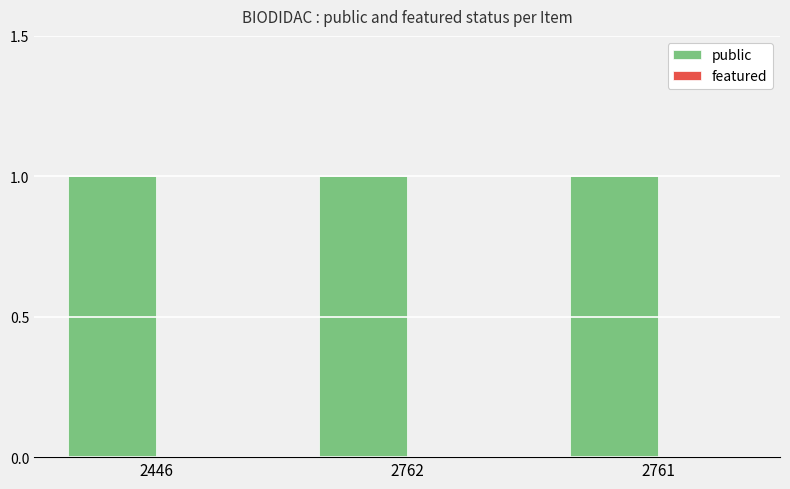

Reading left to right, transcribe all the data shown in this chart.

public: 1	1	1
featured: 0	0	0